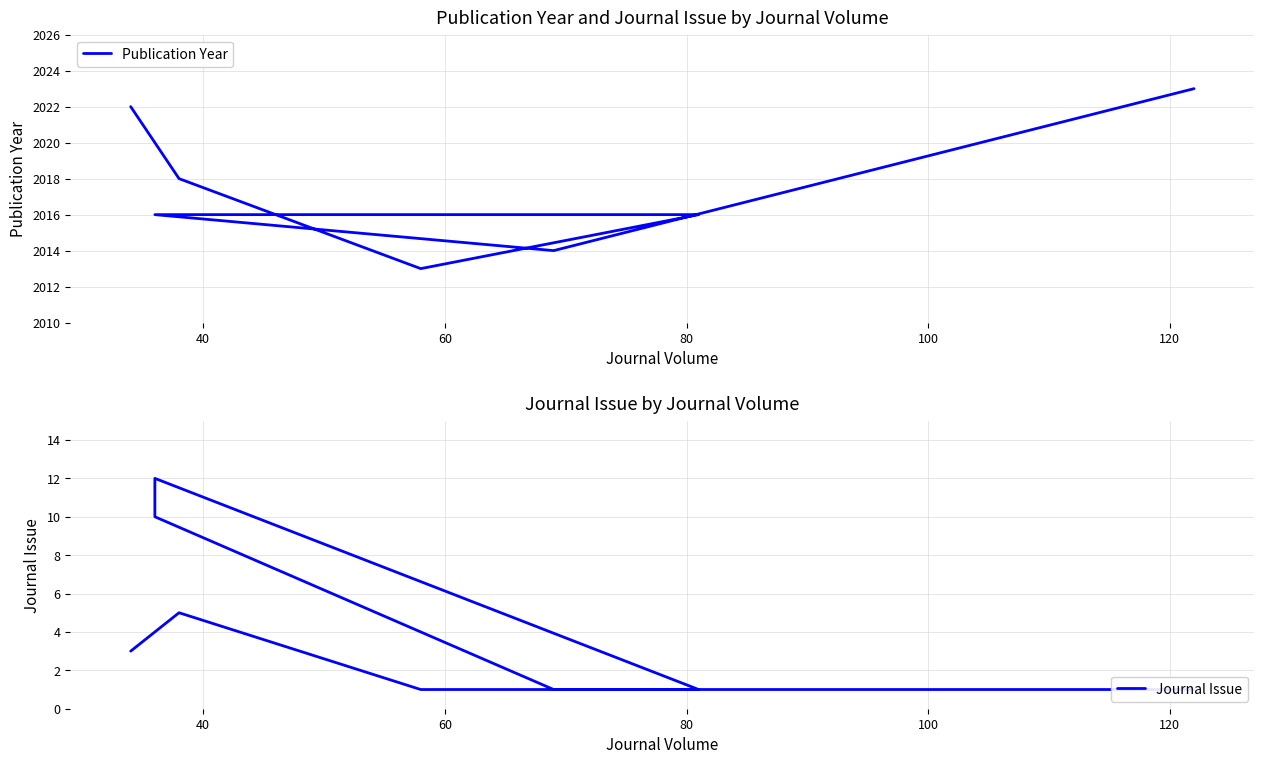

Which series has the largest total across all categories?

Publication Year